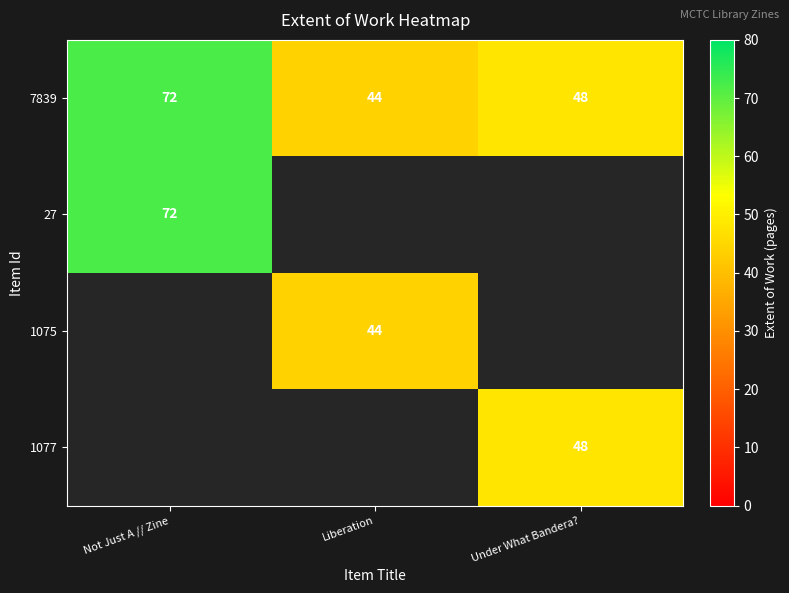

At which label does 7839 first exceed 48?

Not Just A // Zine